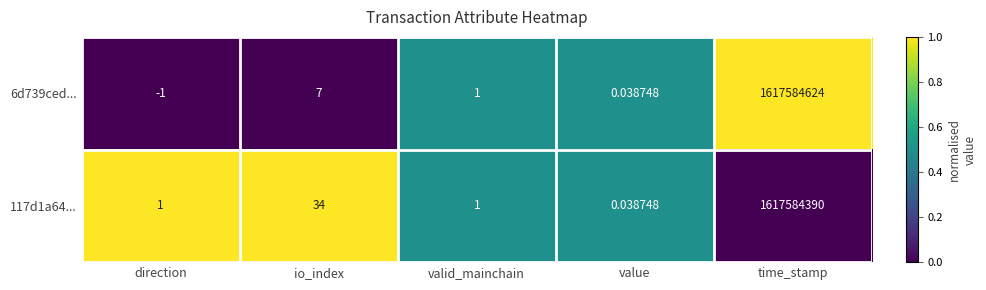

At how many categories does at least one series exceed 0?

5